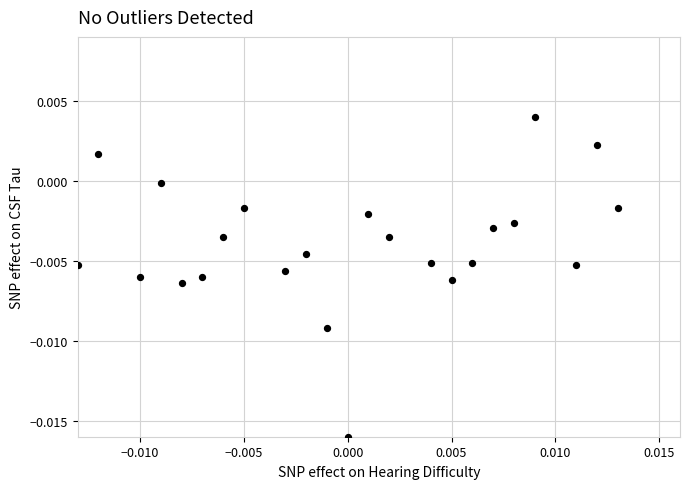

How many data points are displayed?

23